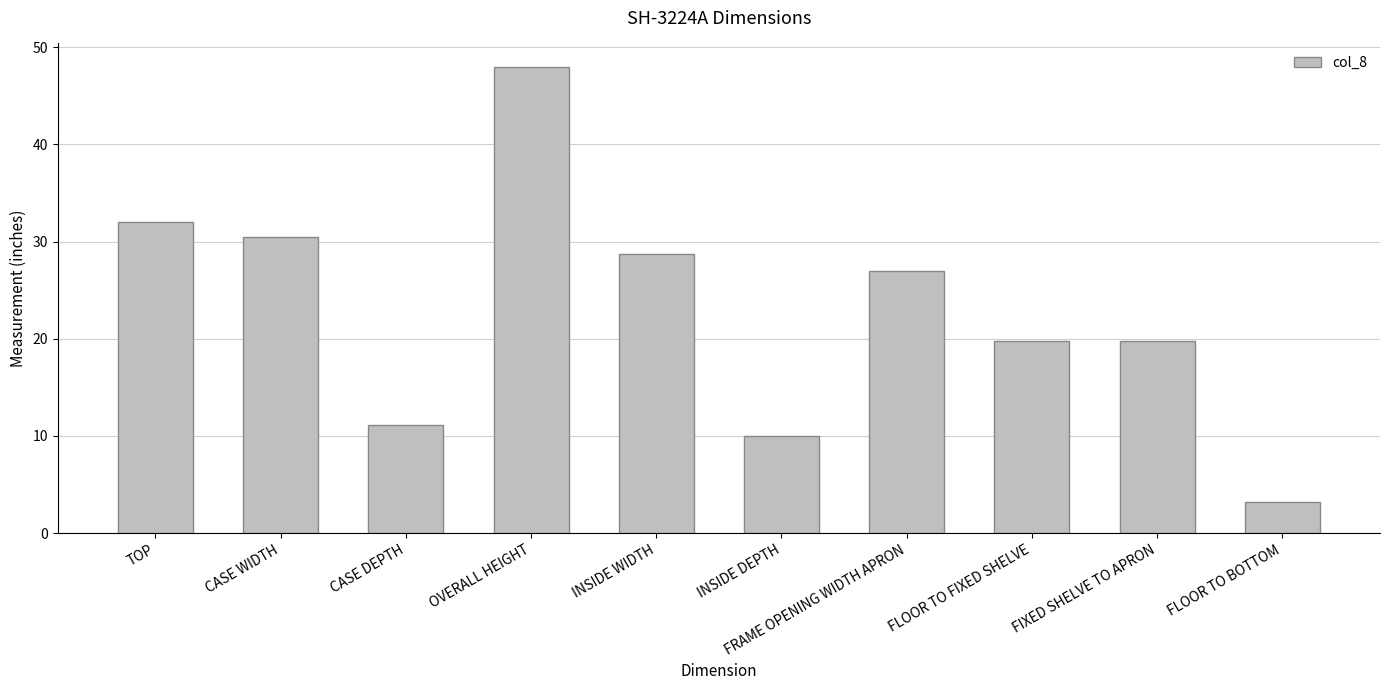

What is the average value?

23.0